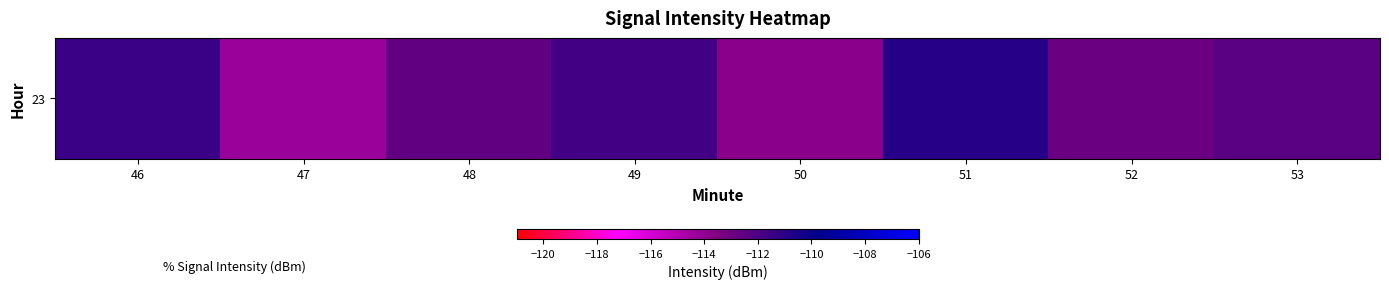

Reading right to left, extract all data points from this chart.

-112.4	-112.9	-110.9	-113.8	-111.7	-112.7	-114.3	-111.5